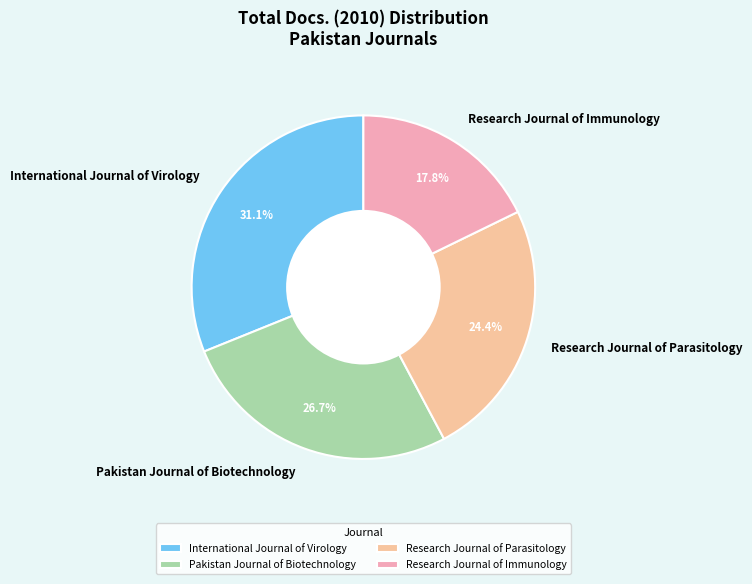

To the nearest percent, what portion does Research Journal of Parasitology represent?

24%